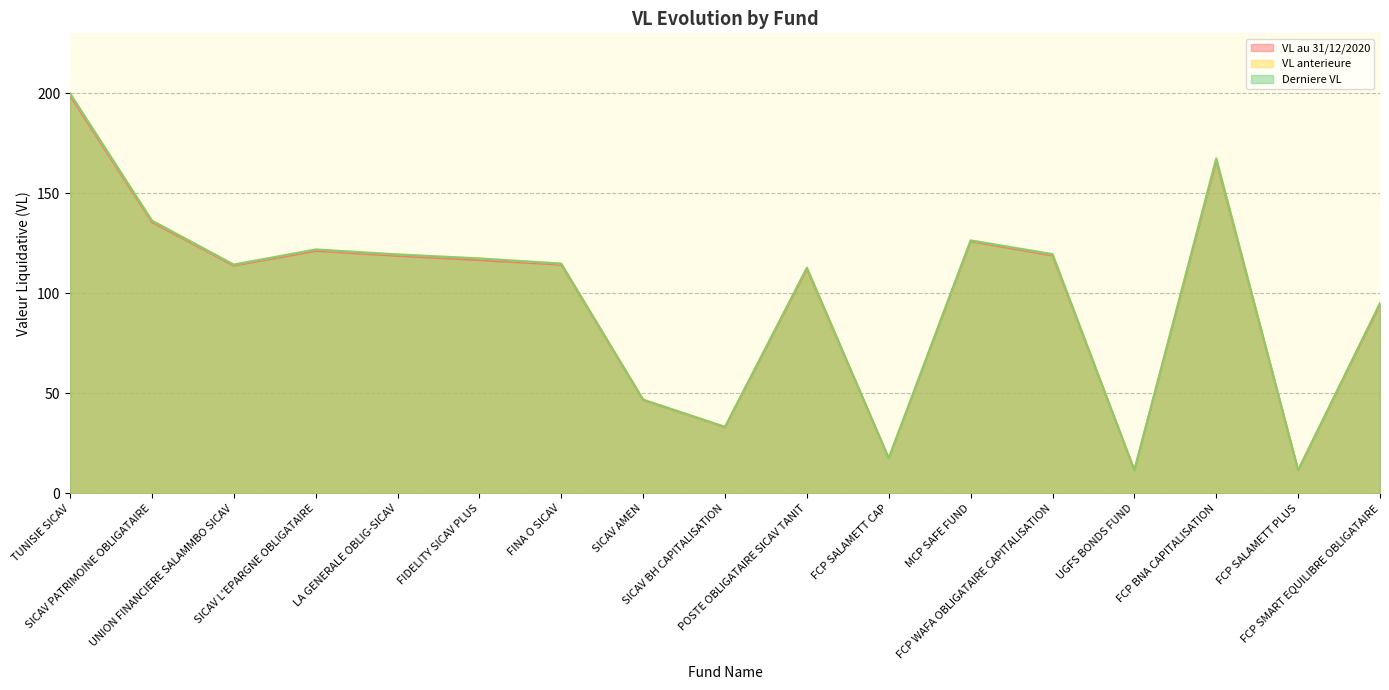

In VL anterieure, how many points are lower than both neighbors (excluding endpoints)?

5